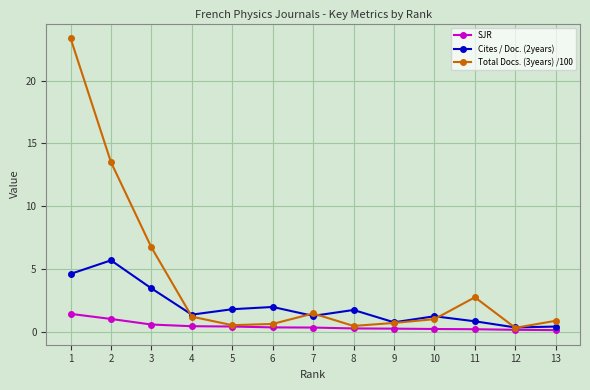

True or false: Cites / Doc. (2years) has a value of 3.1 at 5.

False